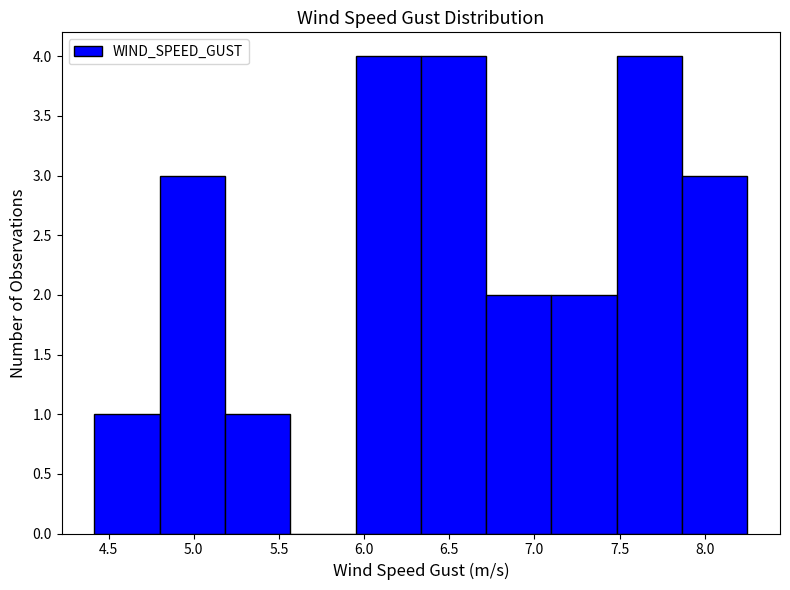

Reading left to right, transcribe this chart: for each bar, give the range it covers on the x-axis and its height. Neither the bar edges nor the heights are printed on the chart, so give them approximately, as read against the axes.

4.40 to 4.80: 1
4.80 to 5.20: 3
5.20 to 5.55: 1
5.55 to 5.95: 0
5.95 to 6.35: 4
6.35 to 6.70: 4
6.70 to 7.10: 2
7.10 to 7.50: 2
7.50 to 7.85: 4
7.85 to 8.25: 3